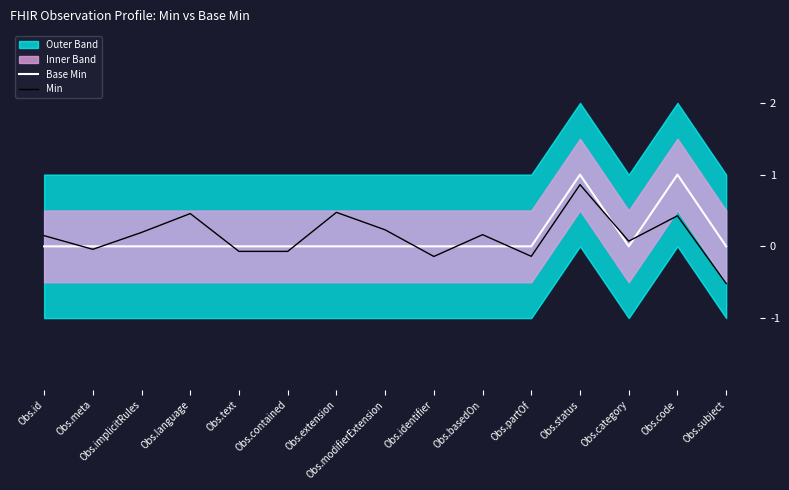

What is the value of the Min point at the 3rd from the left?

0.2